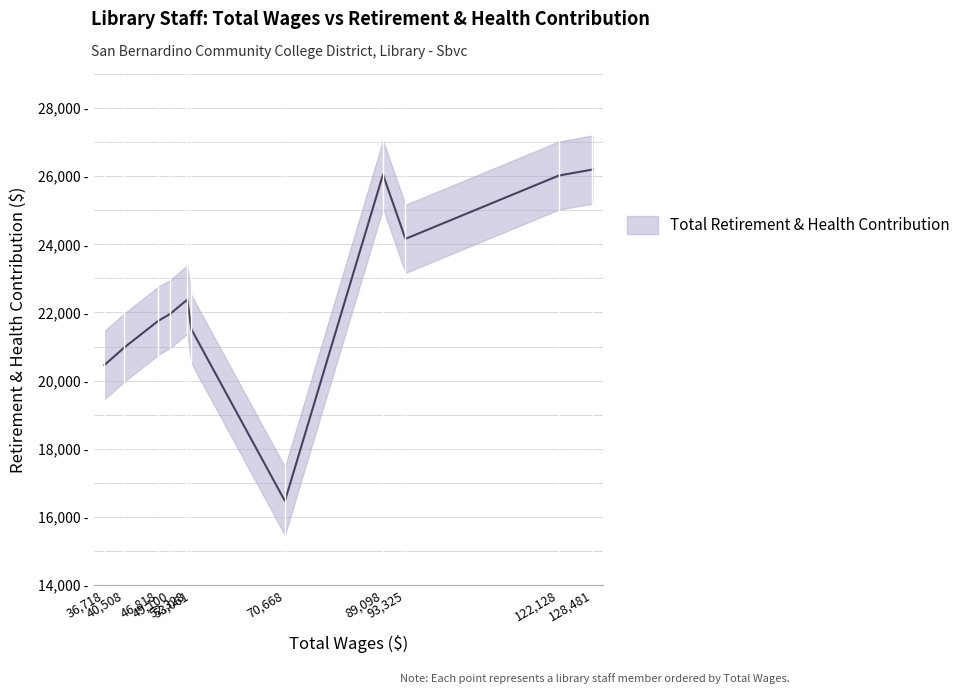

Approximately how many times larger is the value at 49100 compared to 70668?

1.3